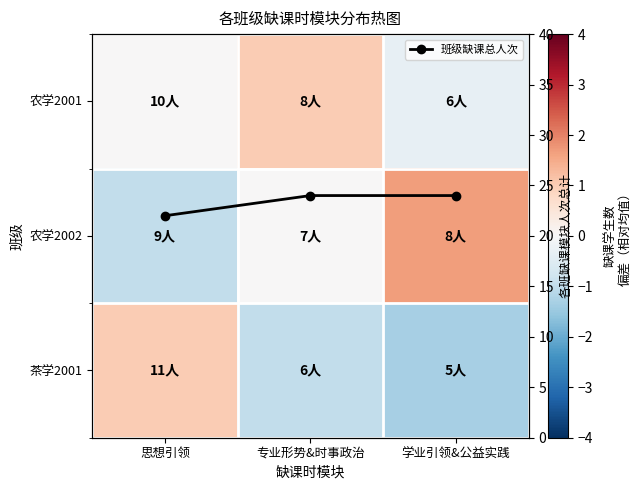

At 思想引领, list the series in order from largest to smallest.

班级缺课总人次, 茶学2001, 农学2001, 农学2002